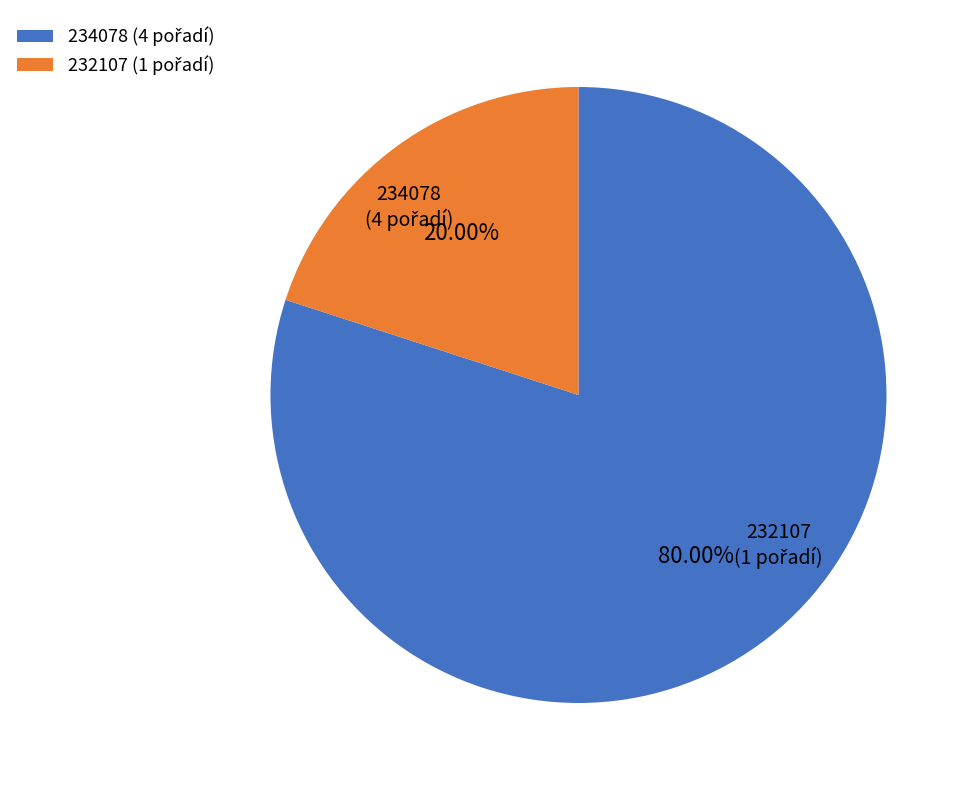

Is there any slice that represents more than half of the pie?

Yes